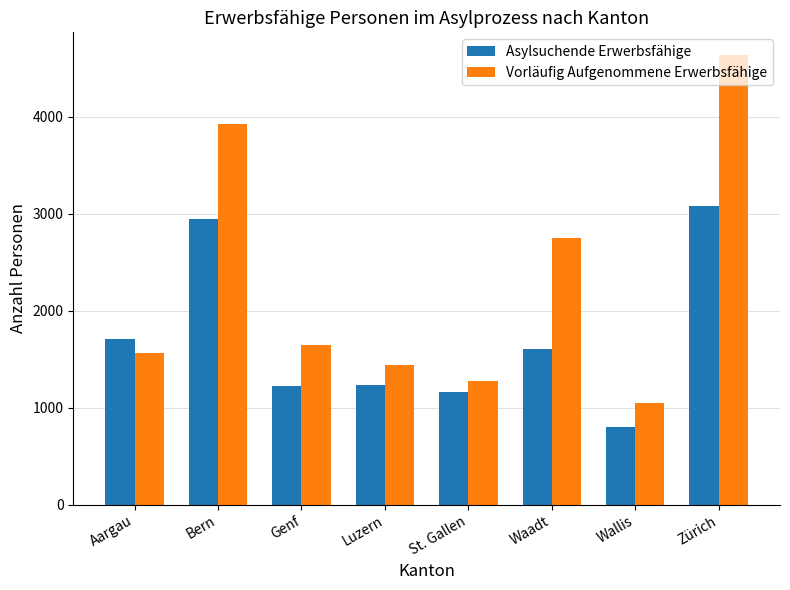

Where does the Vorläufig Aufgenommene Erwerbsfähige series first go above 1647?

Bern